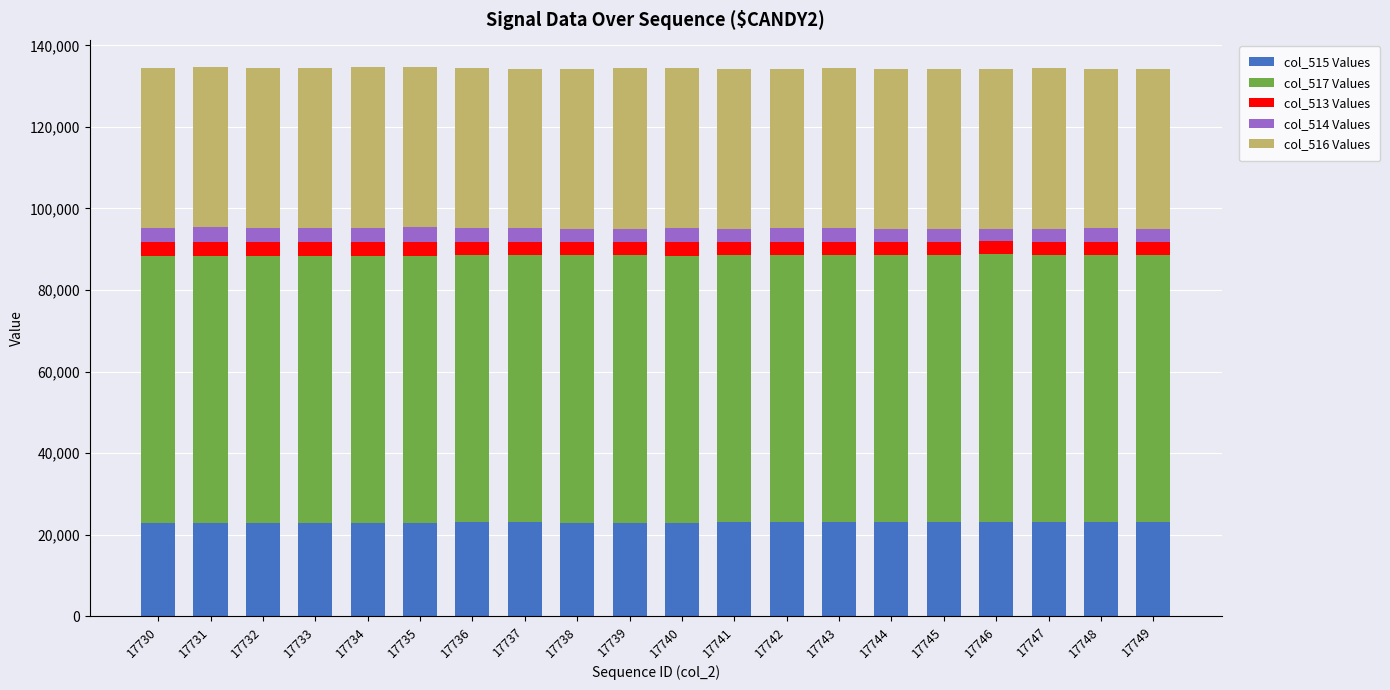

Is it true that col_515 Values equals 22863 at 17732?

True